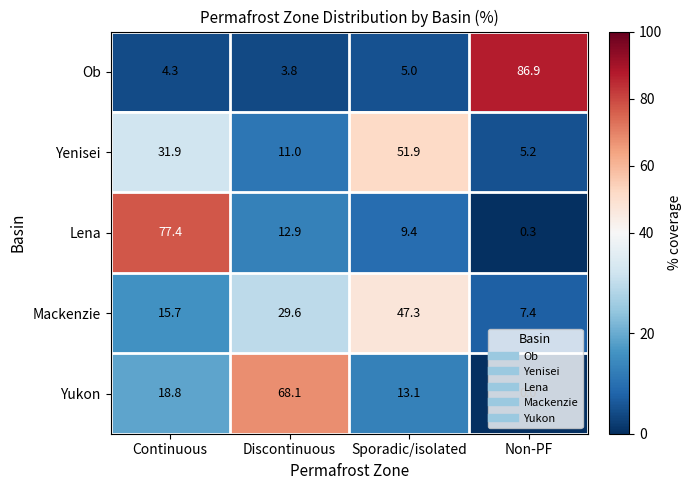

At Non-PF, list the series in order from largest to smallest.

Ob, Mackenzie, Yenisei, Lena, Yukon